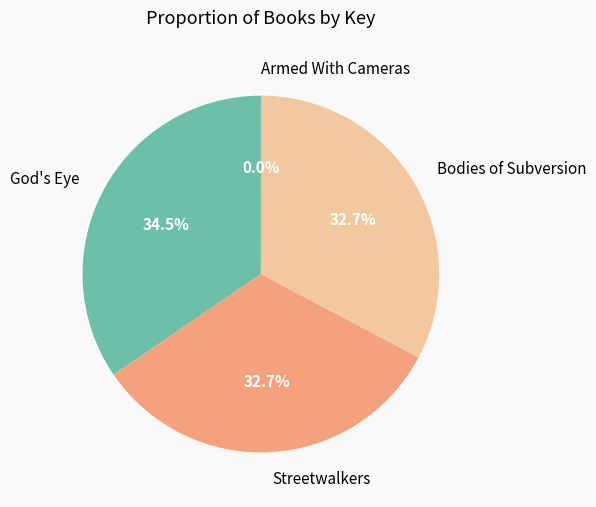

The Streetwalkers slice represents 33% of the pie. True or false?

True